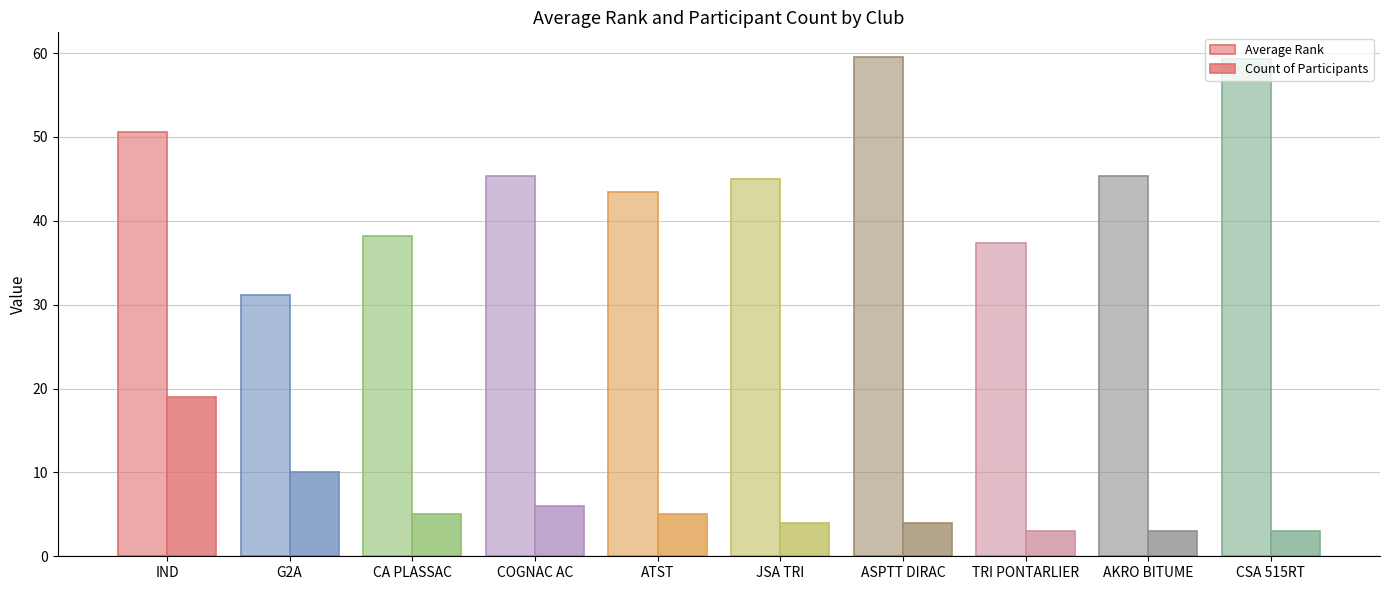

Does the chart contain stacked bars?

No